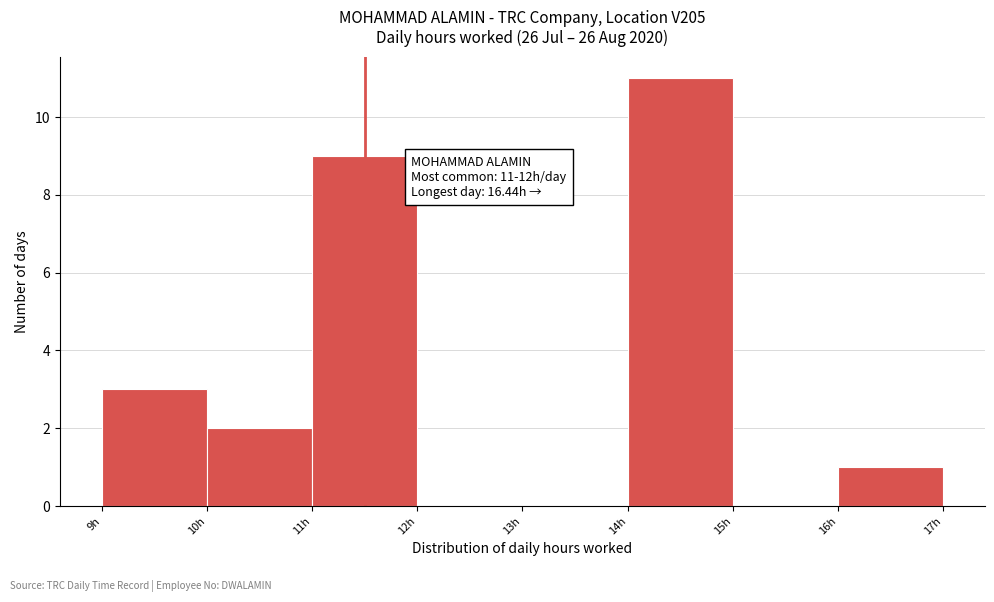

Over which range of the x-axis is the bar tallest?

14 to 15